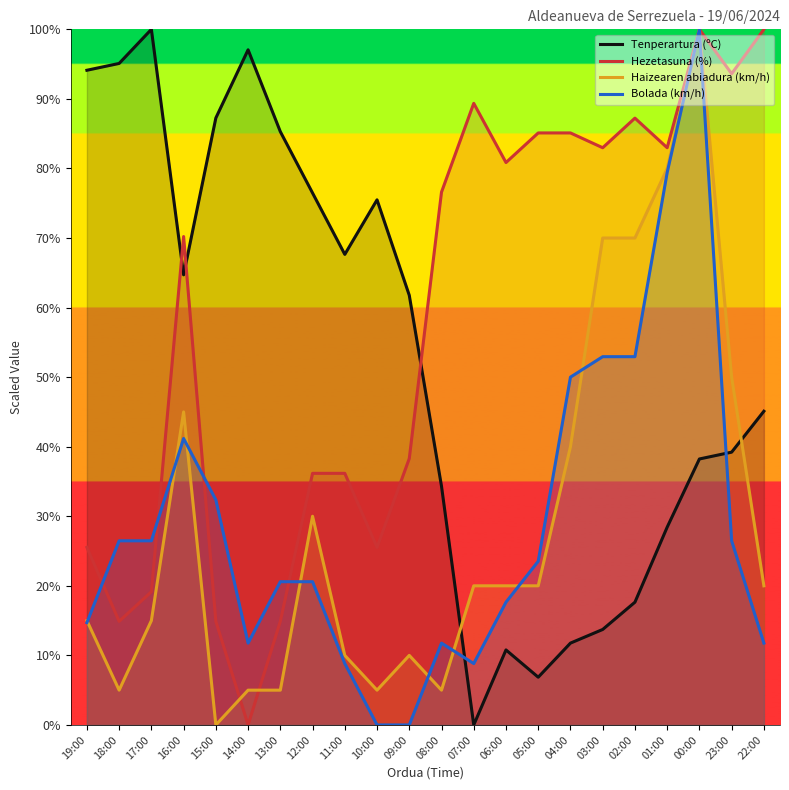

Which label corresponds to the largest value in the chart?

17:00